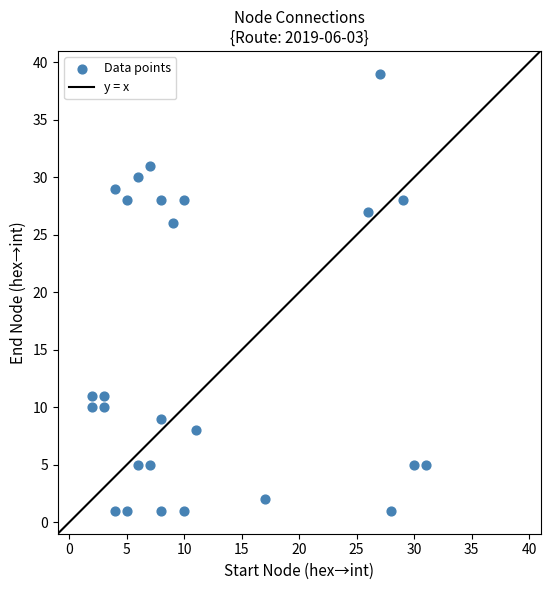

What Y value in the scatter plot is closest to 20?

26